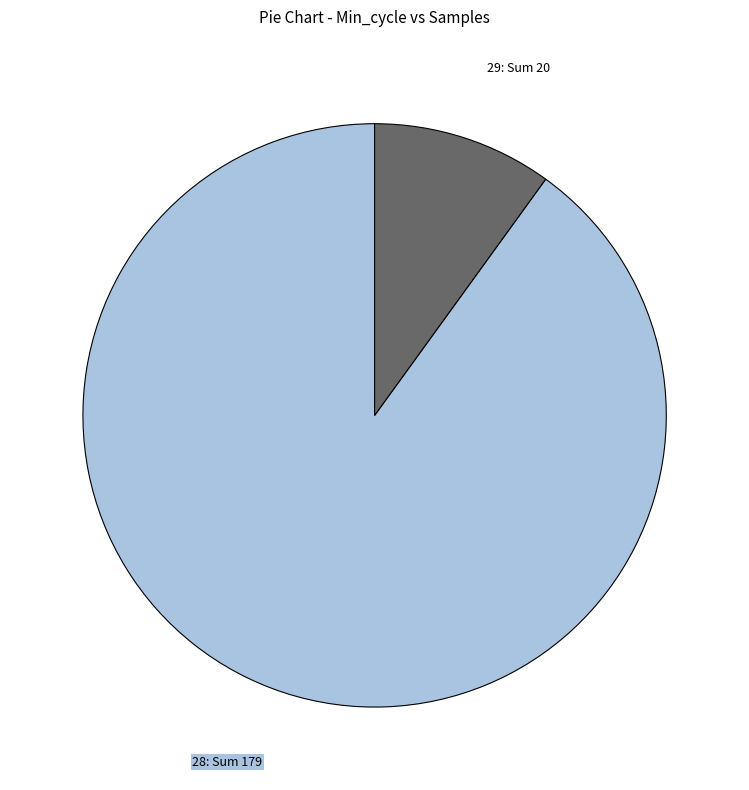

Which category has the biggest portion of the pie?

28: Sum 179